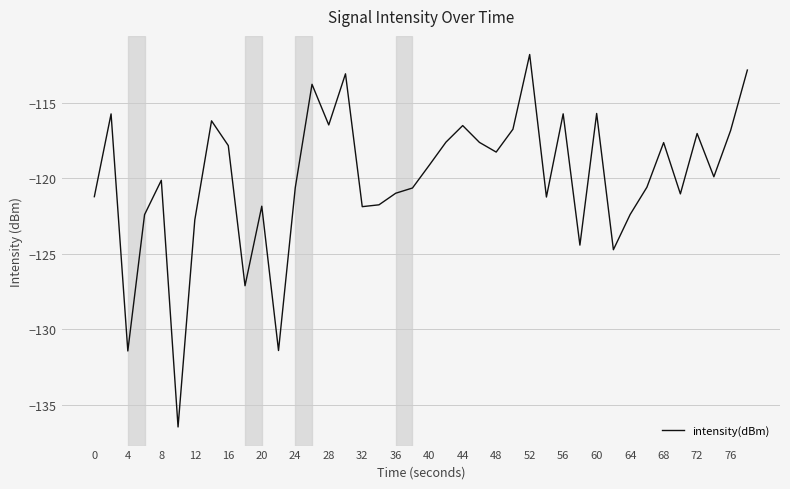

What is the smallest value displayed?

-136.5